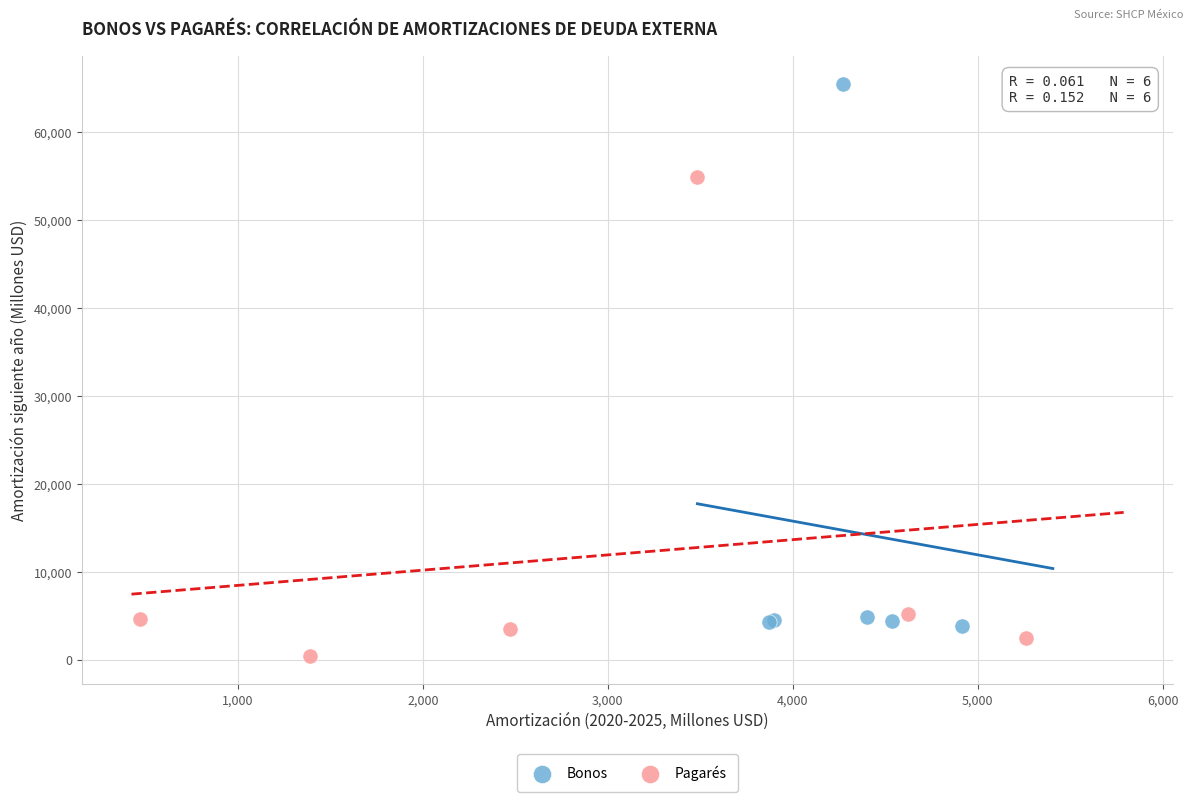

Which series reaches the minimum Y coordinate?

Pagarés